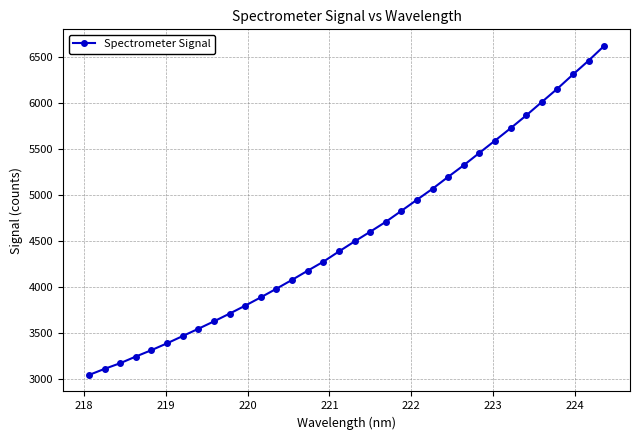

What is the difference between the maximum and second lowest values?

3509.1